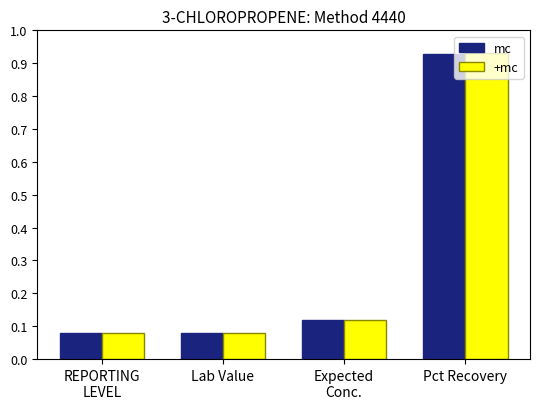

The value of mc at Pct Recovery is 0.6. True or false?

False